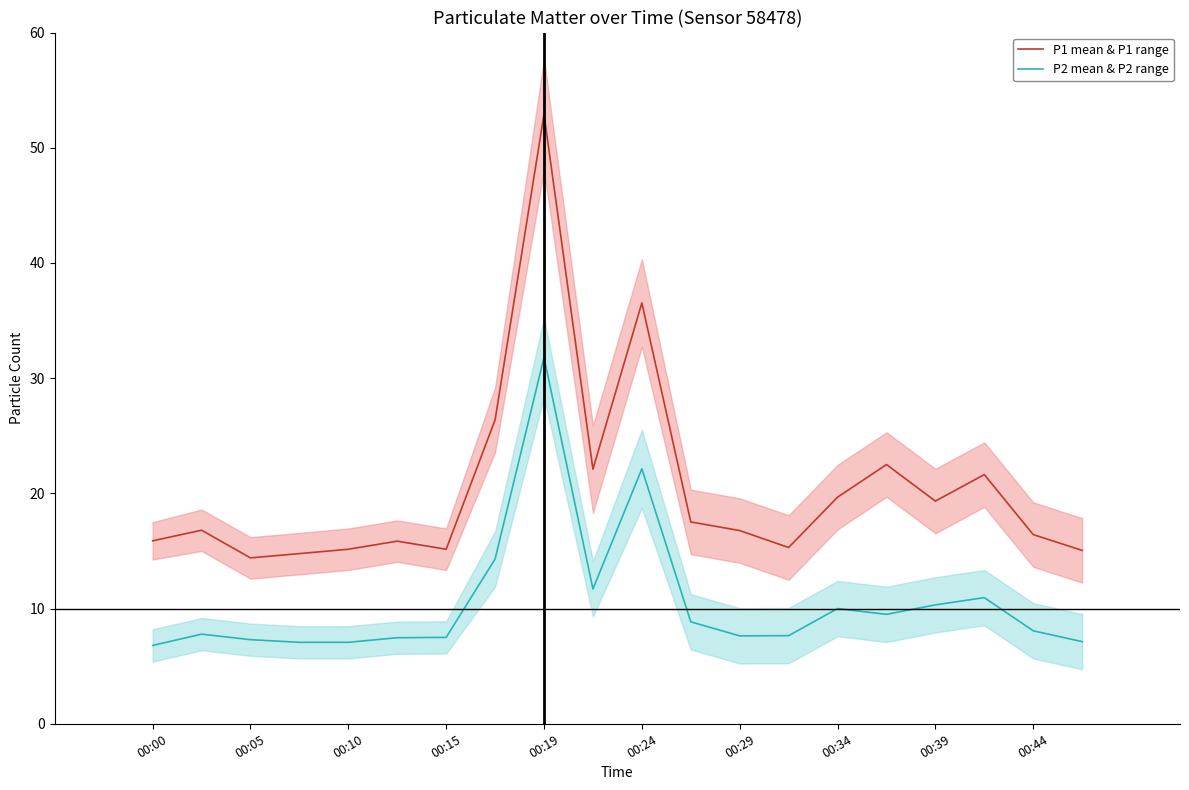

In P1 mean & P1 range, how many points are lower than both neighbors (excluding endpoints)?

5